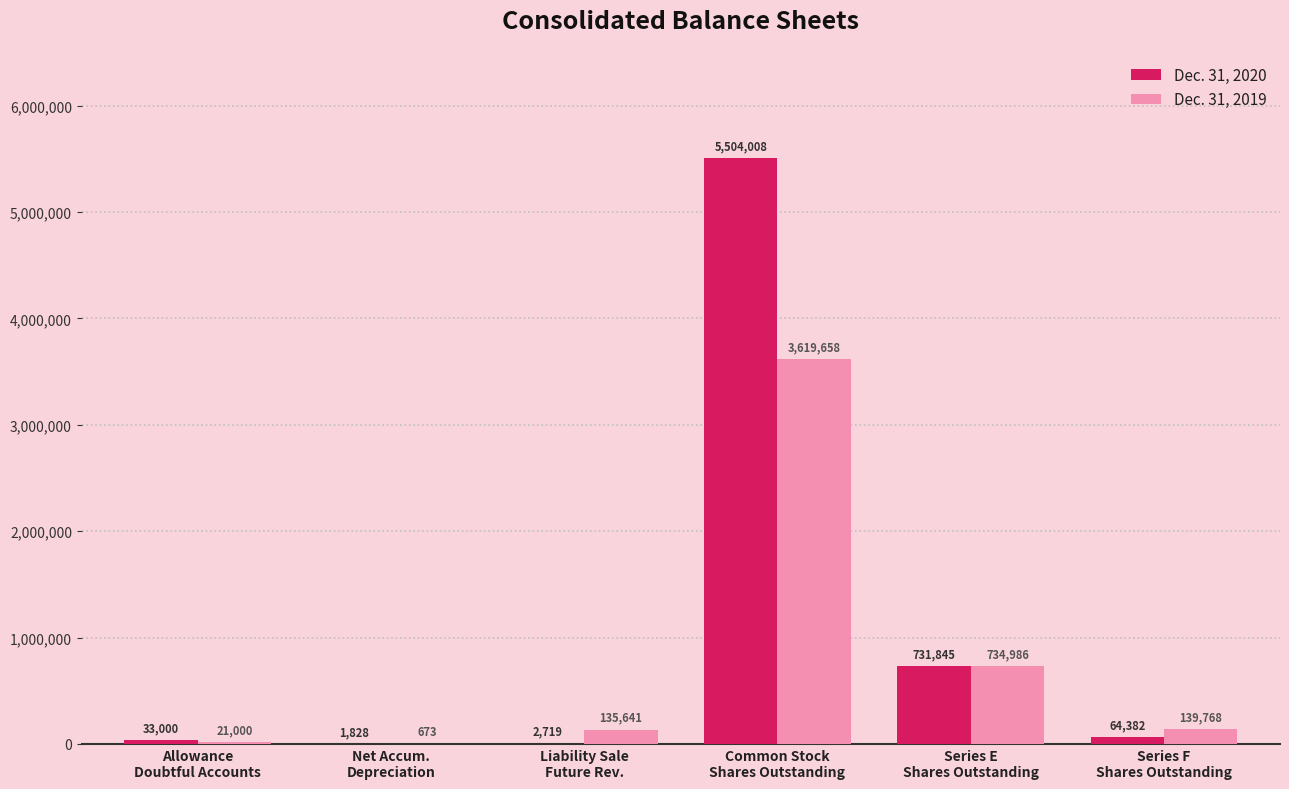

What is the maximum value shown in the chart?

5504008